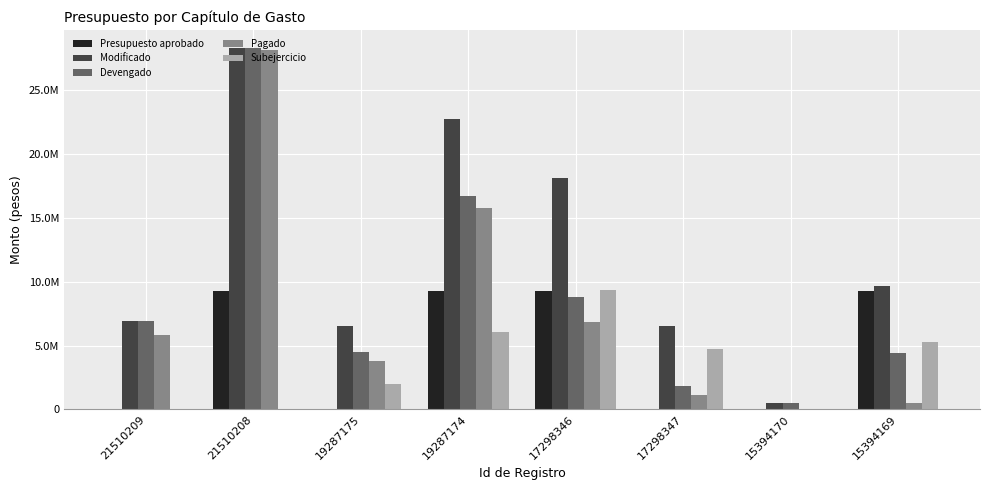

Is the value of Presupuesto aprobado at 15394170 greater than the value of Subejercicio at 19287174?

No